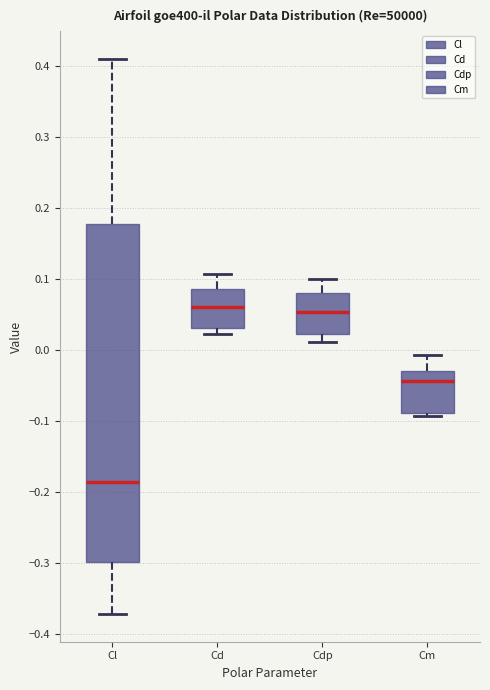

Comparing the boxes themselves (not the whiskers), which one is the tallest?

Cl